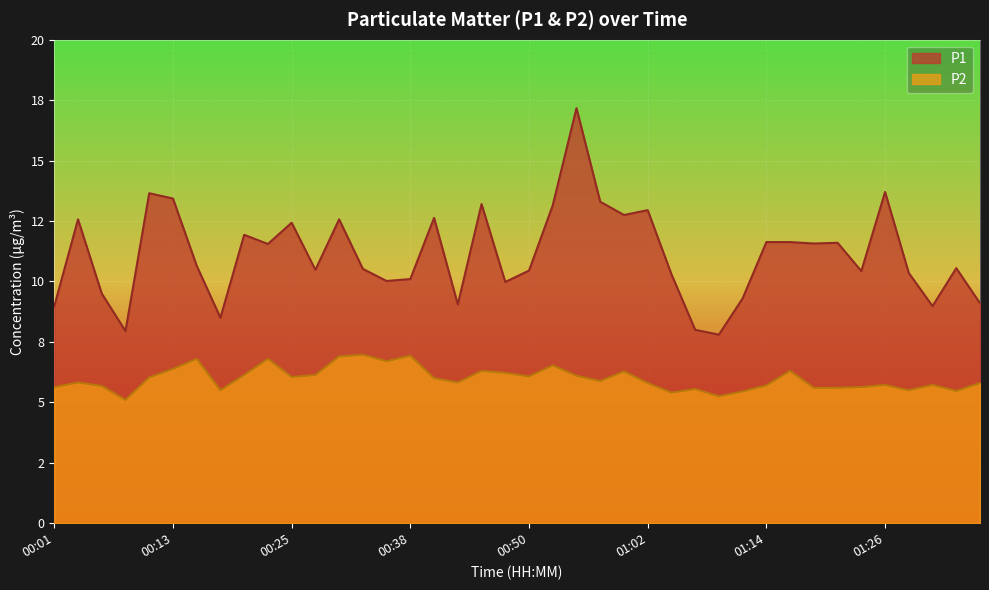

Reading right to left, list all the values displayed in this chart.

P1: 9.1	10.6	9.0	10.3	13.7	10.4	11.6	11.6	11.6	11.6	9.3	7.8	8.0	10.3	12.9	12.8	13.3	17.2	13.2	10.4	10.0	13.2	9.1	12.6	10.1	10.0	10.5	12.6	10.5	12.4	11.6	11.9	8.5	10.7	13.4	13.7	8.0	9.5	12.6	9.0
P2: 5.8	5.5	5.7	5.5	5.7	5.6	5.6	5.6	6.3	5.7	5.5	5.2	5.5	5.4	5.8	6.3	5.9	6.1	6.5	6.1	6.2	6.3	5.8	6.0	6.9	6.7	7.0	6.9	6.1	6.0	6.8	6.1	5.5	6.8	6.4	6.0	5.1	5.7	5.8	5.6